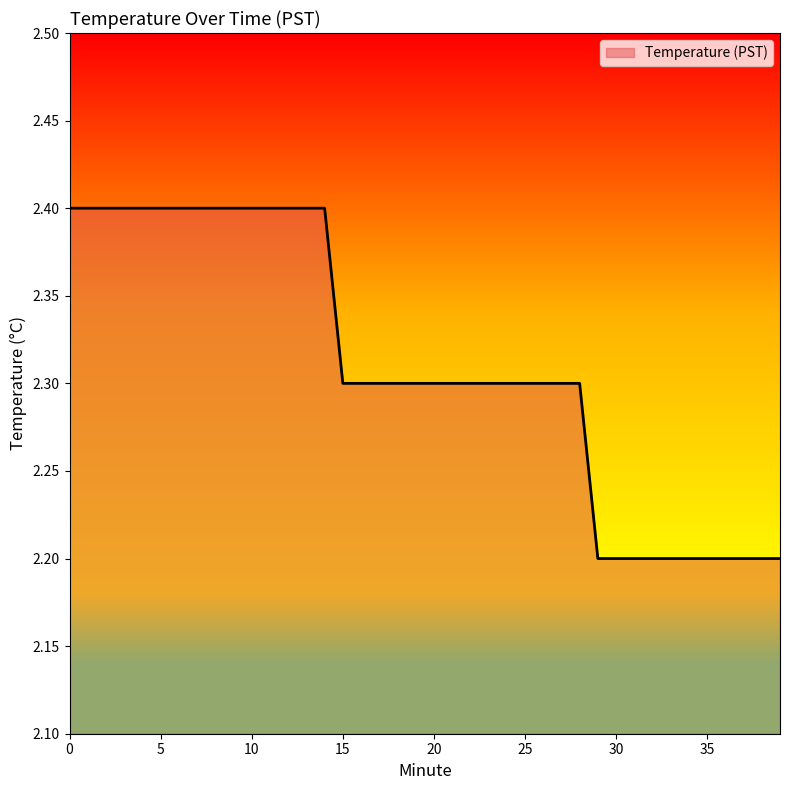

How many lines are shown in the chart?

1